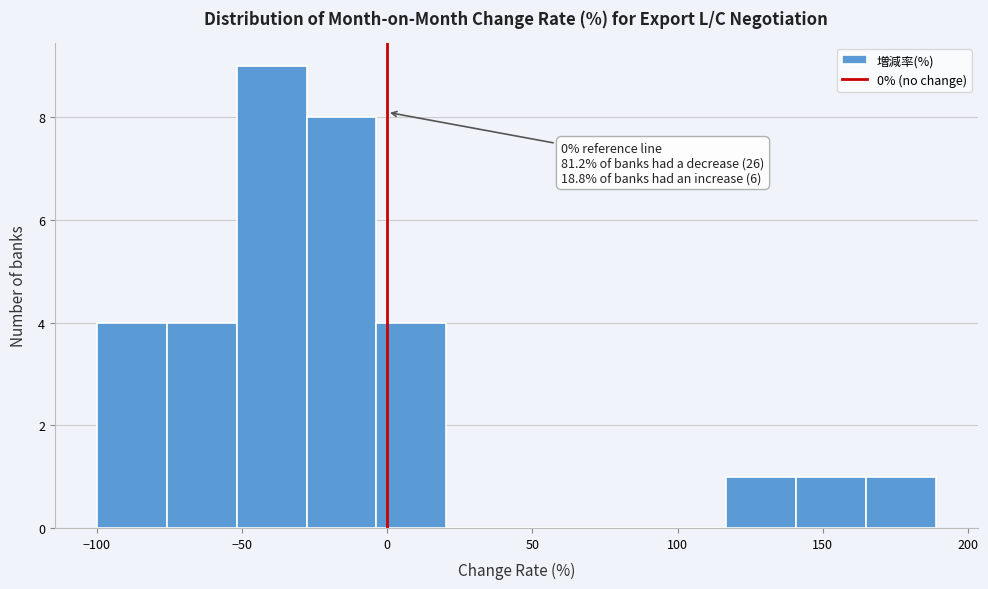

Which range on the x-axis has the tallest bar?

-50 to -30